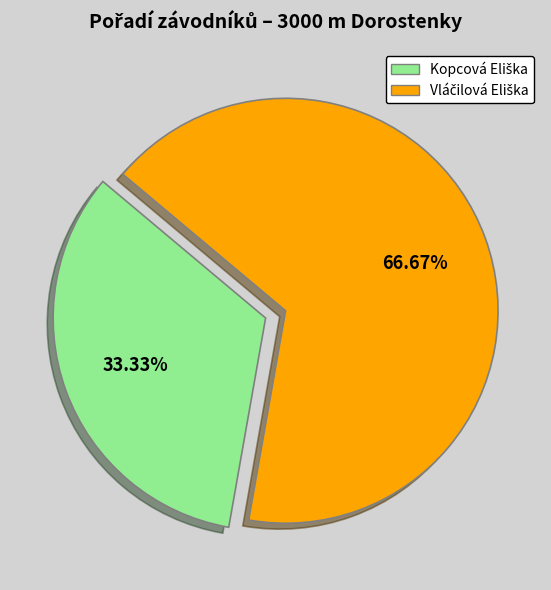

Does any single category account for the majority?

Yes